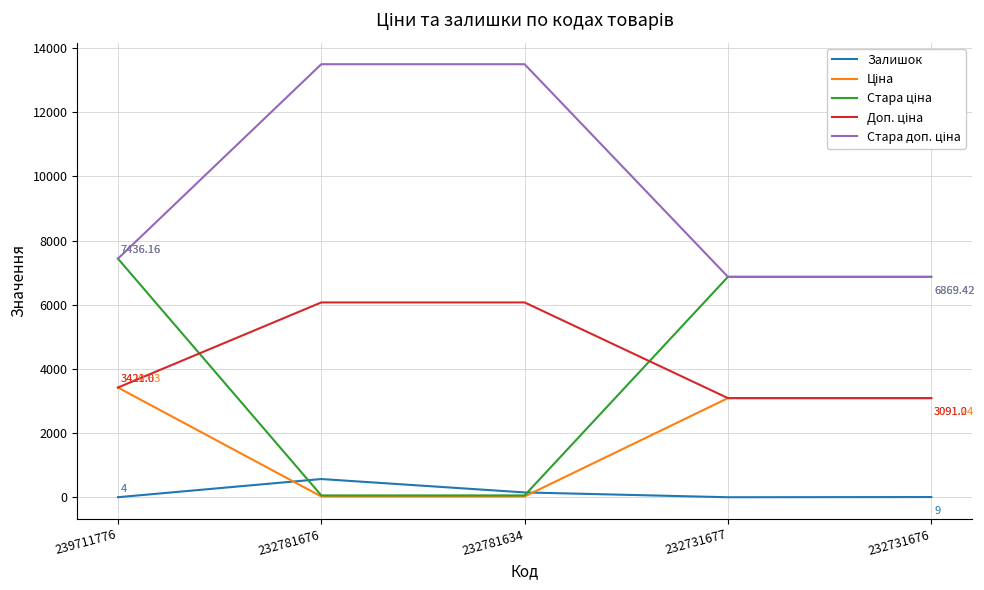

How many Доп. ціна values are between 3091 and 6072?

5